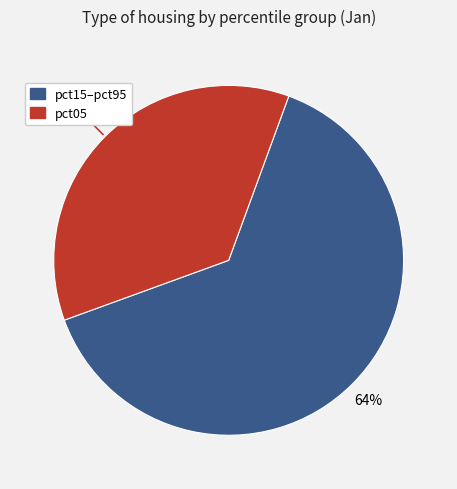

Does any single category account for the majority?

Yes